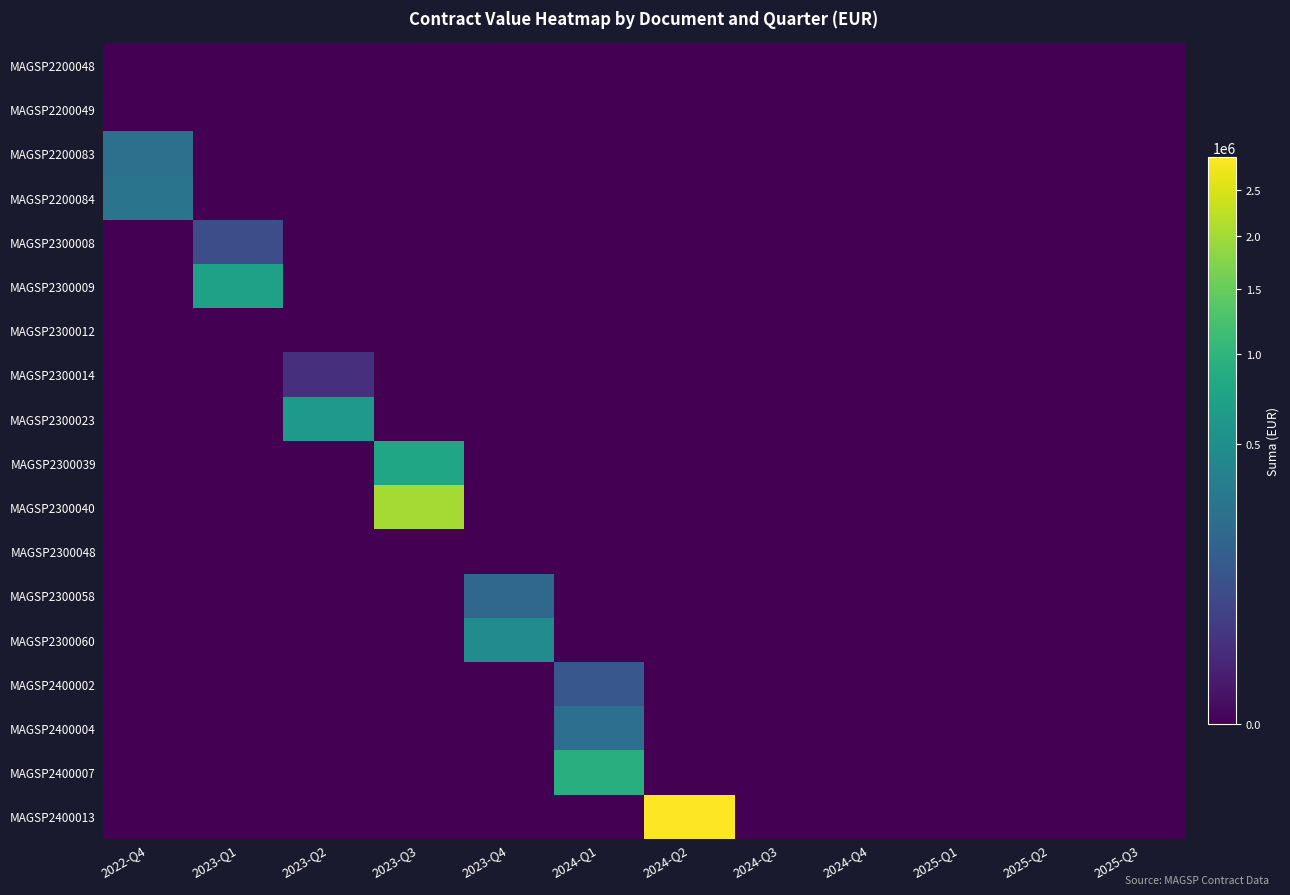

Reading left to right, what are all the values shown in this chart?

MAGSP2200048: 2022-Q4=0.0	2023-Q1=0.0	2023-Q2=0.0	2023-Q3=0.0	2023-Q4=0.0	2024-Q1=0.0	2024-Q2=0.0	2024-Q3=0.0	2024-Q4=0.0	2025-Q1=0.0	2025-Q2=0.0	2025-Q3=0.0
MAGSP2200049: 2022-Q4=0.0	2023-Q1=0.0	2023-Q2=0.0	2023-Q3=0.0	2023-Q4=0.0	2024-Q1=0.0	2024-Q2=0.0	2024-Q3=0.0	2024-Q4=0.0	2025-Q1=0.0	2025-Q2=0.0	2025-Q3=0.0
MAGSP2200083: 2022-Q4=241392.7	2023-Q1=0.0	2023-Q2=0.0	2023-Q3=0.0	2023-Q4=0.0	2024-Q1=0.0	2024-Q2=0.0	2024-Q3=0.0	2024-Q4=0.0	2025-Q1=0.0	2025-Q2=0.0	2025-Q3=0.0
MAGSP2200084: 2022-Q4=266886.7	2023-Q1=0.0	2023-Q2=0.0	2023-Q3=0.0	2023-Q4=0.0	2024-Q1=0.0	2024-Q2=0.0	2024-Q3=0.0	2024-Q4=0.0	2025-Q1=0.0	2025-Q2=0.0	2025-Q3=0.0
MAGSP2300008: 2022-Q4=0.0	2023-Q1=80309.1	2023-Q2=0.0	2023-Q3=0.0	2023-Q4=0.0	2024-Q1=0.0	2024-Q2=0.0	2024-Q3=0.0	2024-Q4=0.0	2025-Q1=0.0	2025-Q2=0.0	2025-Q3=0.0
MAGSP2300009: 2022-Q4=0.0	2023-Q1=719279.2	2023-Q2=0.0	2023-Q3=0.0	2023-Q4=0.0	2024-Q1=0.0	2024-Q2=0.0	2024-Q3=0.0	2024-Q4=0.0	2025-Q1=0.0	2025-Q2=0.0	2025-Q3=0.0
MAGSP2300012: 2022-Q4=0.0	2023-Q1=0.0	2023-Q2=0.0	2023-Q3=0.0	2023-Q4=0.0	2024-Q1=0.0	2024-Q2=0.0	2024-Q3=0.0	2024-Q4=0.0	2025-Q1=0.0	2025-Q2=0.0	2025-Q3=0.0
MAGSP2300014: 2022-Q4=0.0	2023-Q1=0.0	2023-Q2=19800.0	2023-Q3=0.0	2023-Q4=0.0	2024-Q1=0.0	2024-Q2=0.0	2024-Q3=0.0	2024-Q4=0.0	2025-Q1=0.0	2025-Q2=0.0	2025-Q3=0.0
MAGSP2300023: 2022-Q4=0.0	2023-Q1=0.0	2023-Q2=613855.5	2023-Q3=0.0	2023-Q4=0.0	2024-Q1=0.0	2024-Q2=0.0	2024-Q3=0.0	2024-Q4=0.0	2025-Q1=0.0	2025-Q2=0.0	2025-Q3=0.0
MAGSP2300039: 2022-Q4=0.0	2023-Q1=0.0	2023-Q2=0.0	2023-Q3=767037.8	2023-Q4=0.0	2024-Q1=0.0	2024-Q2=0.0	2024-Q3=0.0	2024-Q4=0.0	2025-Q1=0.0	2025-Q2=0.0	2025-Q3=0.0
MAGSP2300040: 2022-Q4=0.0	2023-Q1=0.0	2023-Q2=0.0	2023-Q3=2017173.0	2023-Q4=0.0	2024-Q1=0.0	2024-Q2=0.0	2024-Q3=0.0	2024-Q4=0.0	2025-Q1=0.0	2025-Q2=0.0	2025-Q3=0.0
MAGSP2300048: 2022-Q4=0.0	2023-Q1=0.0	2023-Q2=0.0	2023-Q3=0.0	2023-Q4=0.0	2024-Q1=0.0	2024-Q2=0.0	2024-Q3=0.0	2024-Q4=0.0	2025-Q1=0.0	2025-Q2=0.0	2025-Q3=0.0
MAGSP2300058: 2022-Q4=0.0	2023-Q1=0.0	2023-Q2=0.0	2023-Q3=0.0	2023-Q4=184522.4	2024-Q1=0.0	2024-Q2=0.0	2024-Q3=0.0	2024-Q4=0.0	2025-Q1=0.0	2025-Q2=0.0	2025-Q3=0.0
MAGSP2300060: 2022-Q4=0.0	2023-Q1=0.0	2023-Q2=0.0	2023-Q3=0.0	2023-Q4=470596.7	2024-Q1=0.0	2024-Q2=0.0	2024-Q3=0.0	2024-Q4=0.0	2025-Q1=0.0	2025-Q2=0.0	2025-Q3=0.0
MAGSP2400002: 2022-Q4=0.0	2023-Q1=0.0	2023-Q2=0.0	2023-Q3=0.0	2023-Q4=0.0	2024-Q1=110536.0	2024-Q2=0.0	2024-Q3=0.0	2024-Q4=0.0	2025-Q1=0.0	2025-Q2=0.0	2025-Q3=0.0
MAGSP2400004: 2022-Q4=0.0	2023-Q1=0.0	2023-Q2=0.0	2023-Q3=0.0	2023-Q4=0.0	2024-Q1=234466.6	2024-Q2=0.0	2024-Q3=0.0	2024-Q4=0.0	2025-Q1=0.0	2025-Q2=0.0	2025-Q3=0.0
MAGSP2400007: 2022-Q4=0.0	2023-Q1=0.0	2023-Q2=0.0	2023-Q3=0.0	2023-Q4=0.0	2024-Q1=902252.2	2024-Q2=0.0	2024-Q3=0.0	2024-Q4=0.0	2025-Q1=0.0	2025-Q2=0.0	2025-Q3=0.0
MAGSP2400013: 2022-Q4=0.0	2023-Q1=0.0	2023-Q2=0.0	2023-Q3=0.0	2023-Q4=0.0	2024-Q1=0.0	2024-Q2=2904349.2	2024-Q3=0.0	2024-Q4=0.0	2025-Q1=0.0	2025-Q2=0.0	2025-Q3=0.0